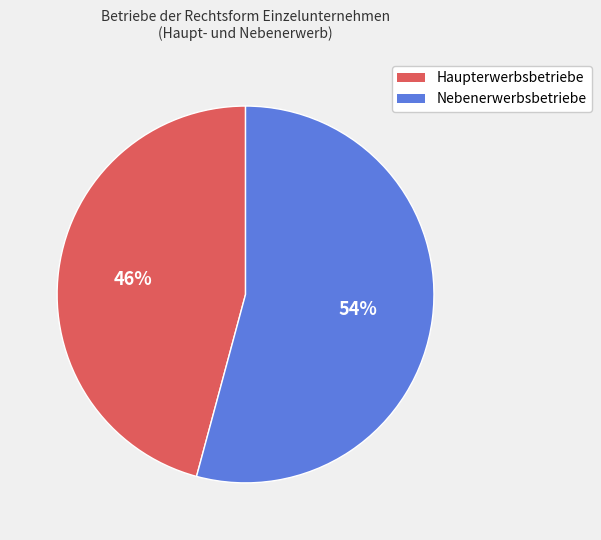

Is there any slice that represents more than half of the pie?

Yes